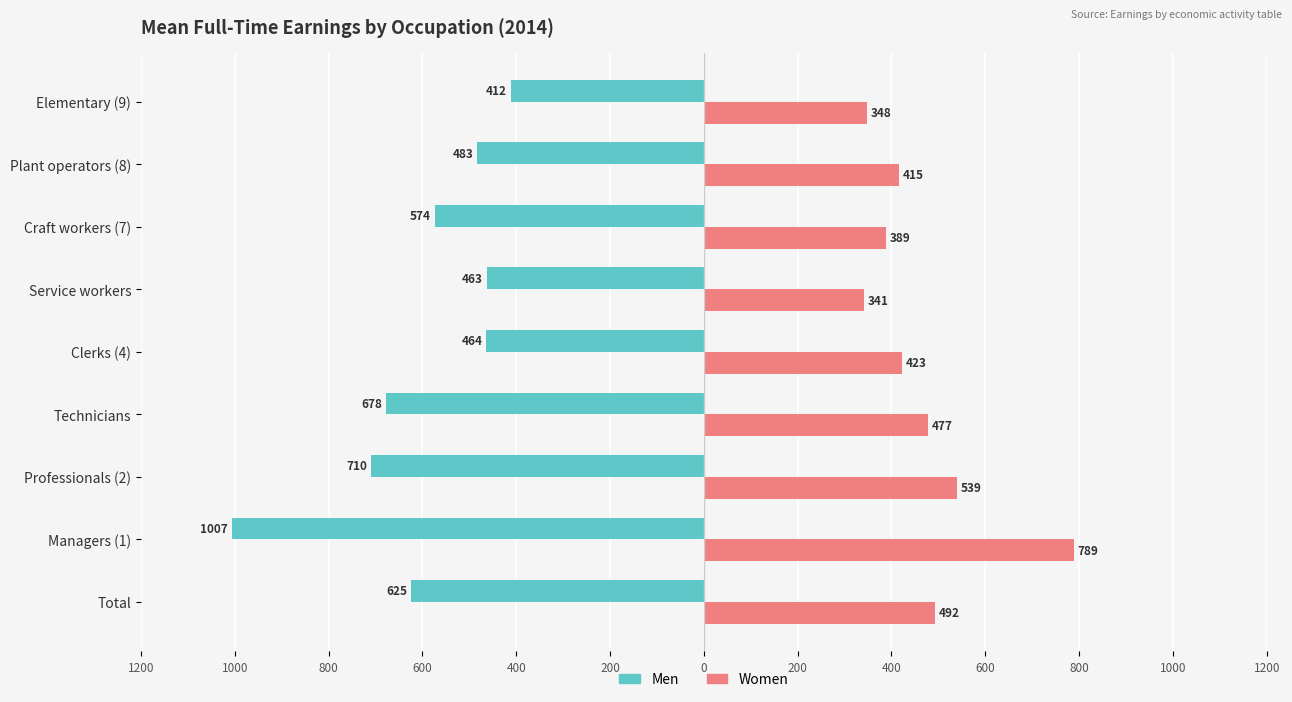

What are all the series names shown in the legend?

Men, Women